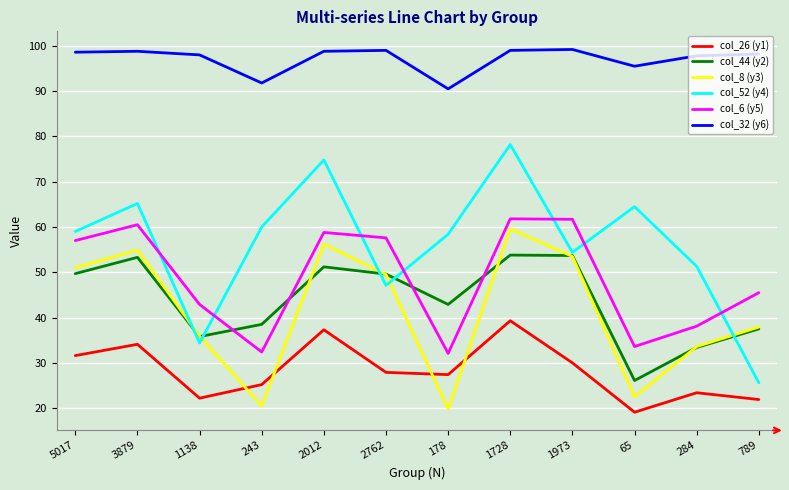

Is it true that col_32 (y6) equals 132.6 at 789?

False